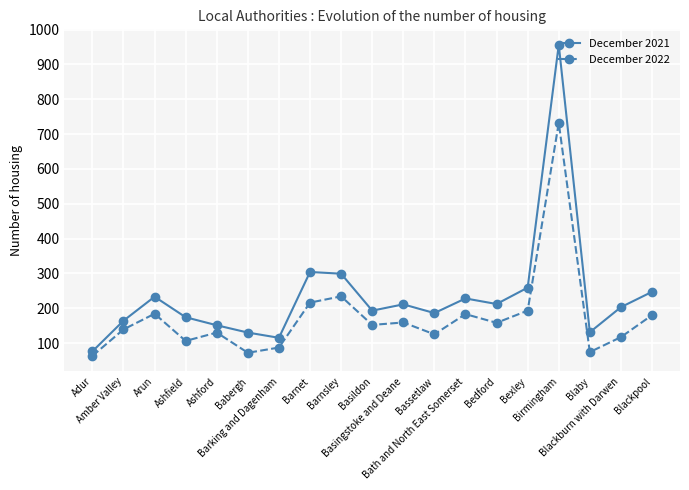

At how many categories does at least one series exceed 368?

1